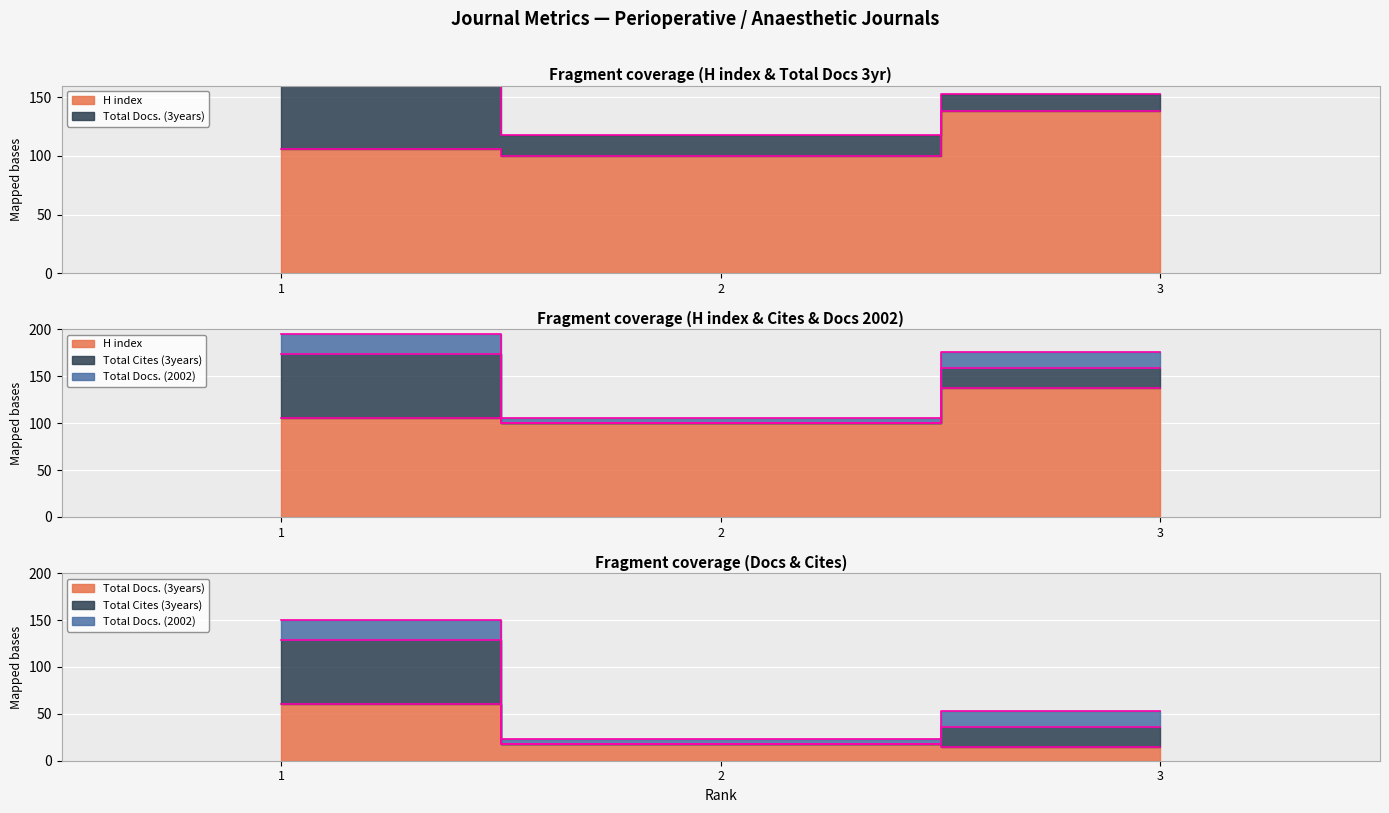

What is the value of the Total Docs. (3years) point at the 2nd from the left?

18